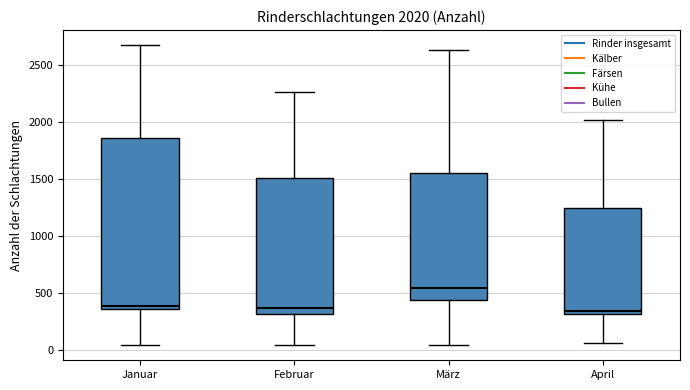

Comparing the boxes themselves (not the whiskers), which one is the tallest?

Januar